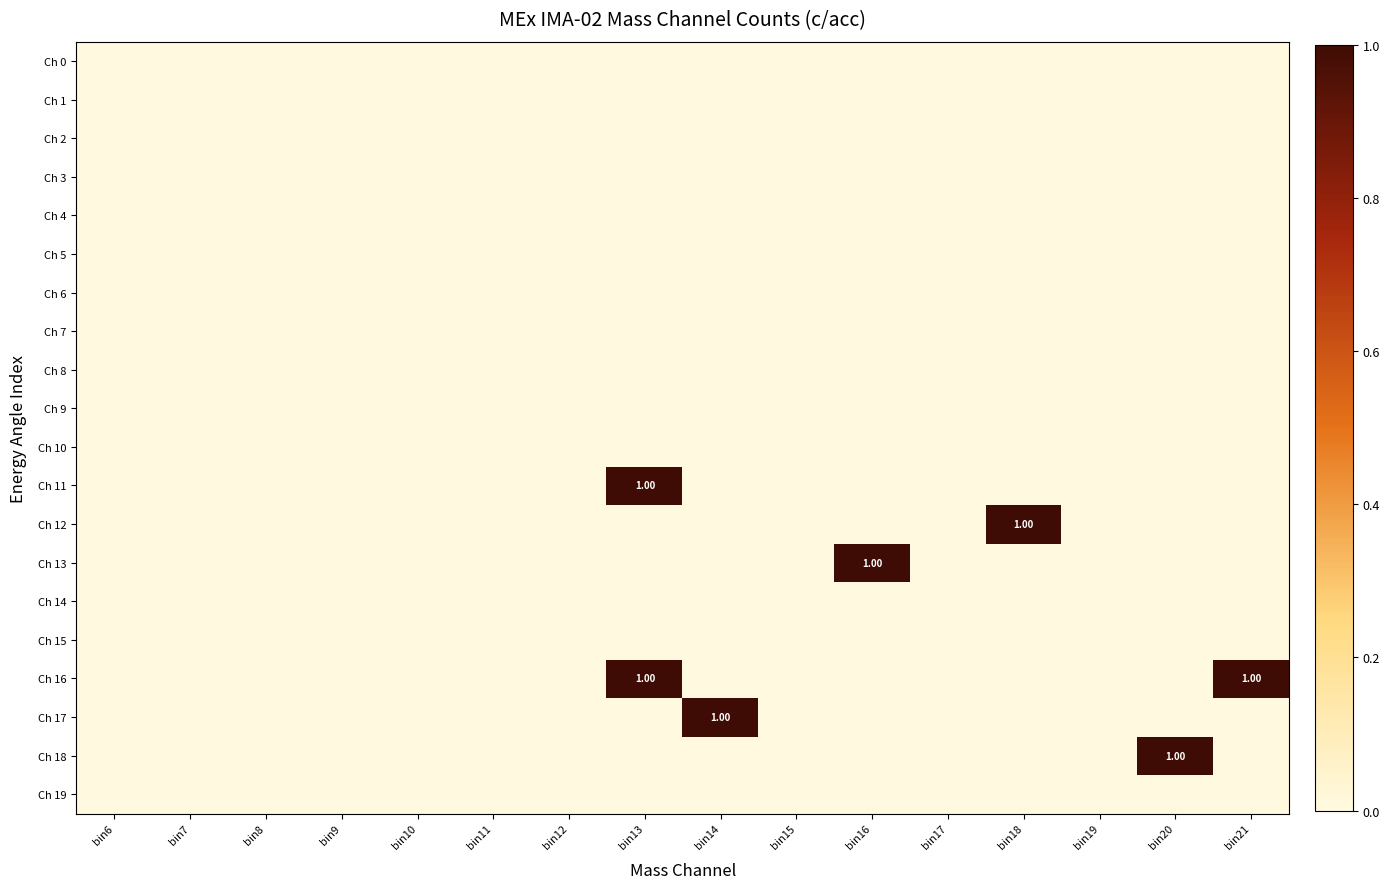

At bin12, list the series in order from smallest to largest.

Ch 0, Ch 1, Ch 2, Ch 3, Ch 4, Ch 5, Ch 6, Ch 7, Ch 8, Ch 9, Ch 10, Ch 11, Ch 12, Ch 13, Ch 14, Ch 15, Ch 16, Ch 17, Ch 18, Ch 19